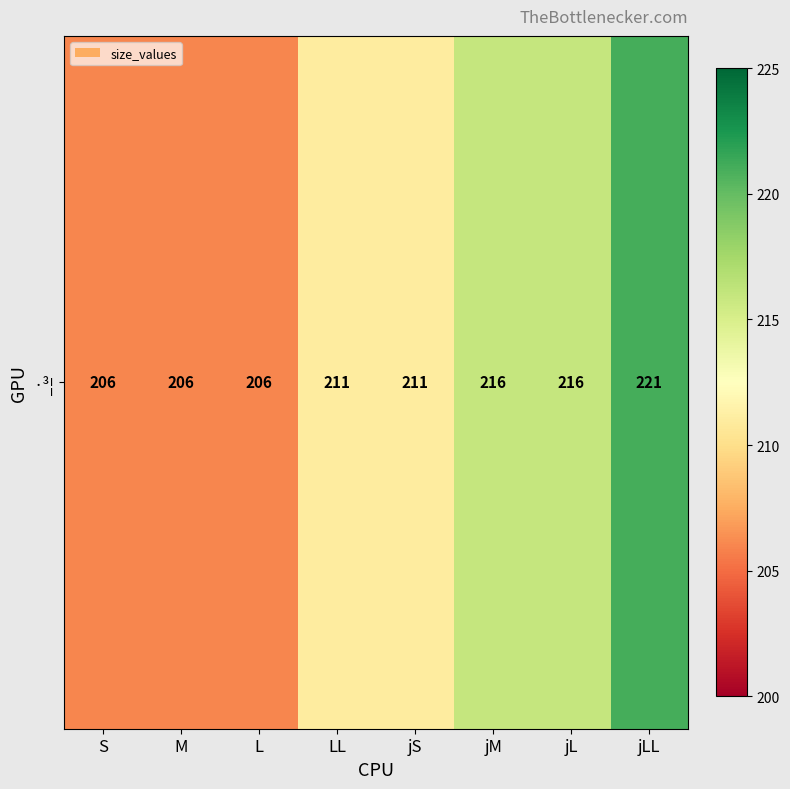

Approximately how many times larger is the value at jL compared to LL?

1.0